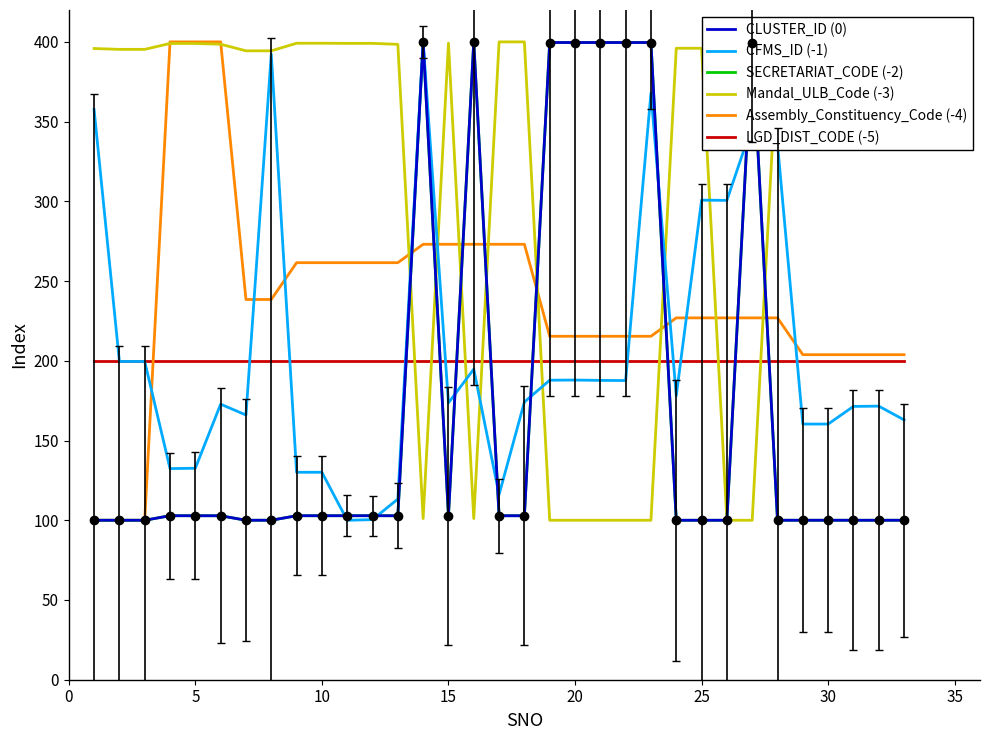

How many intersections are there between CFMS_ID (-1) and Assembly_Constituency_Code (-4)?

9